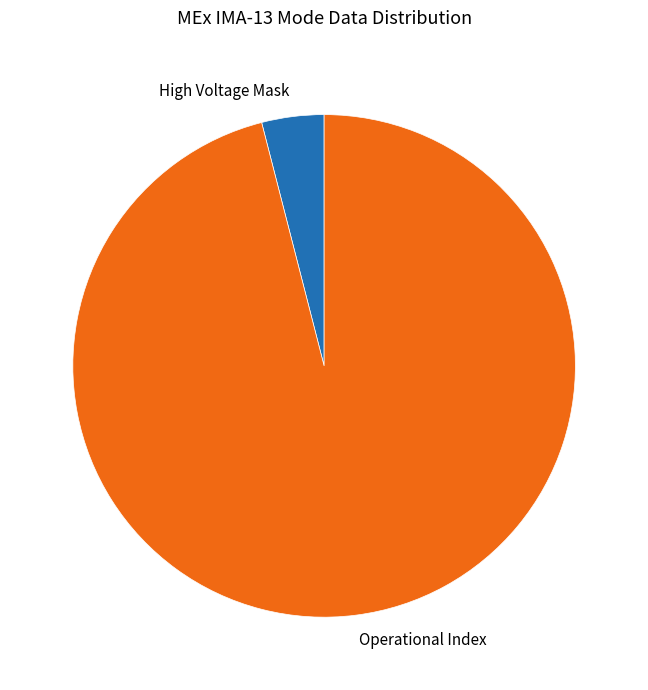

What is the majority slice?

Operational Index